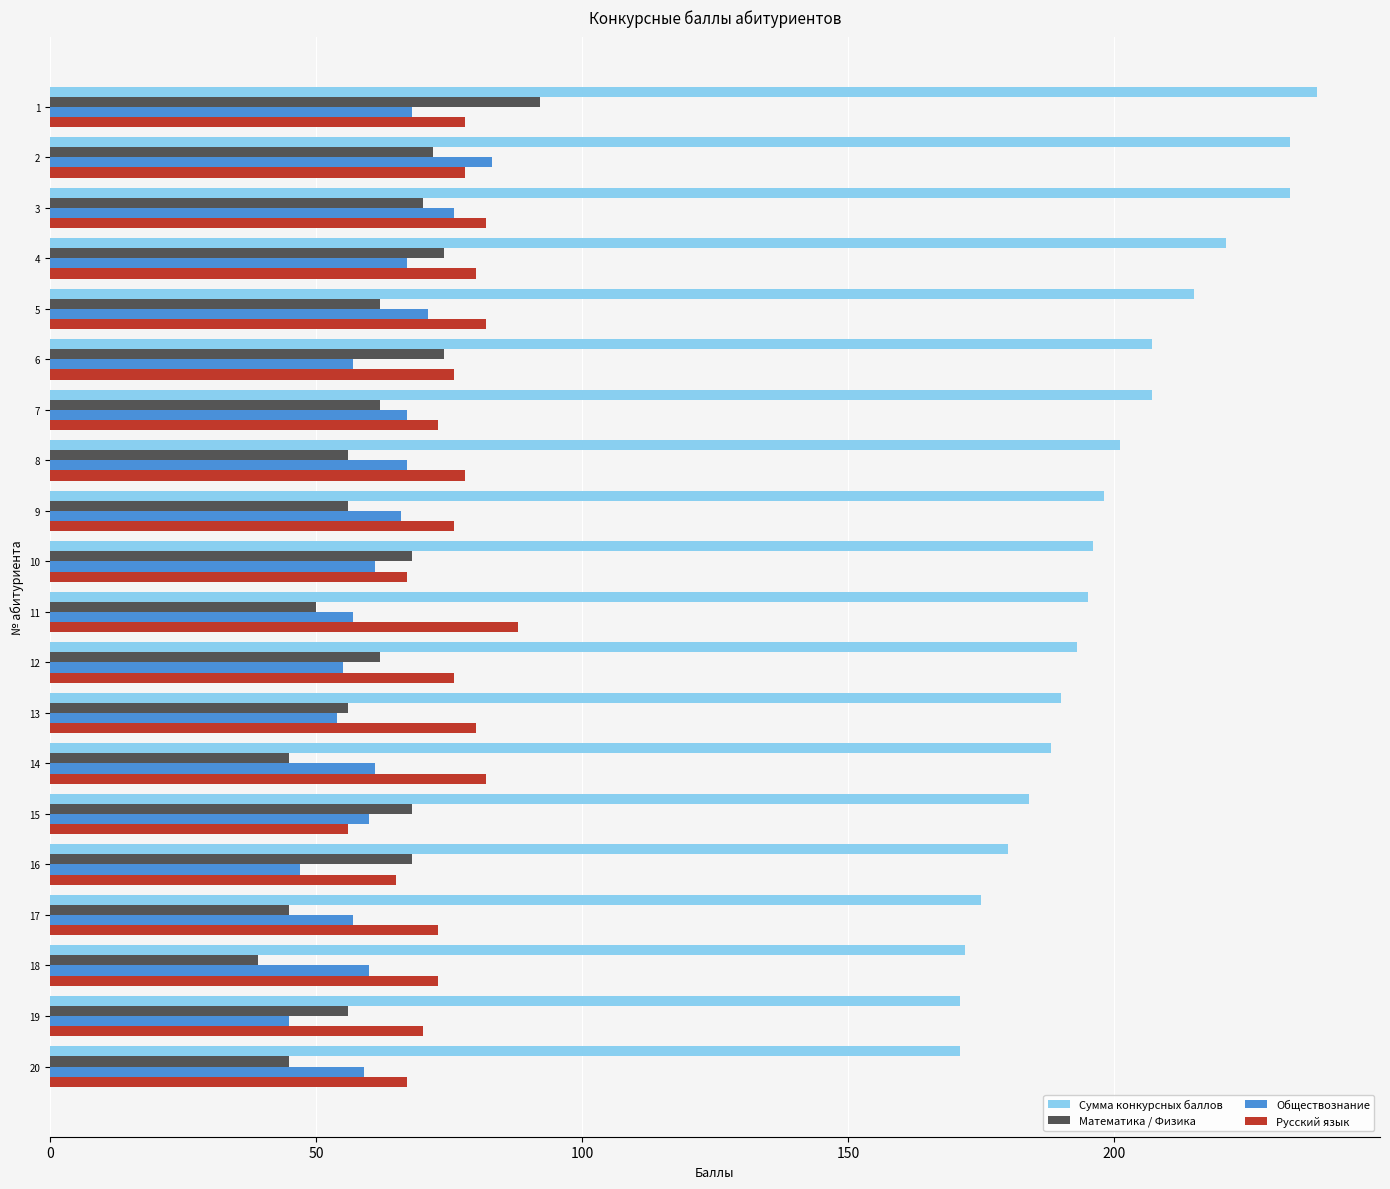

What value does the Русский язык series have at 7?

73